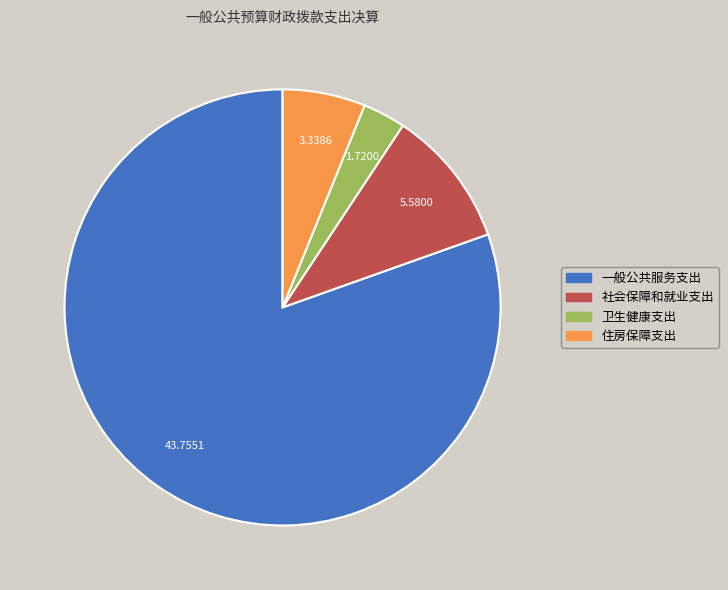

Which category accounts for the majority?

一般公共服务支出